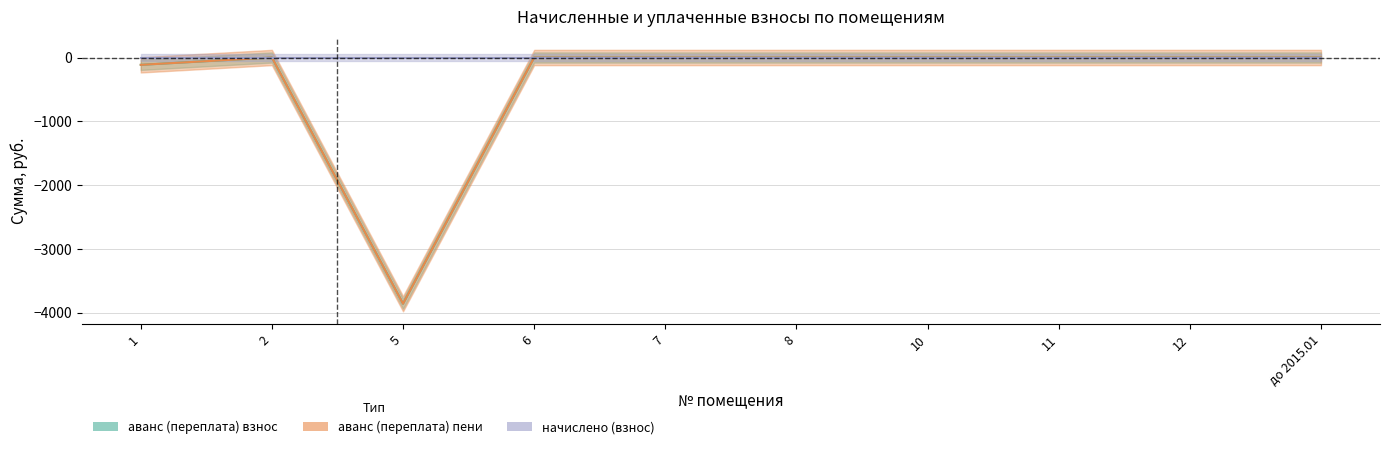

At 8, list the series in order from largest to smallest.

аванс (переплата) взнос, аванс (переплата) пени